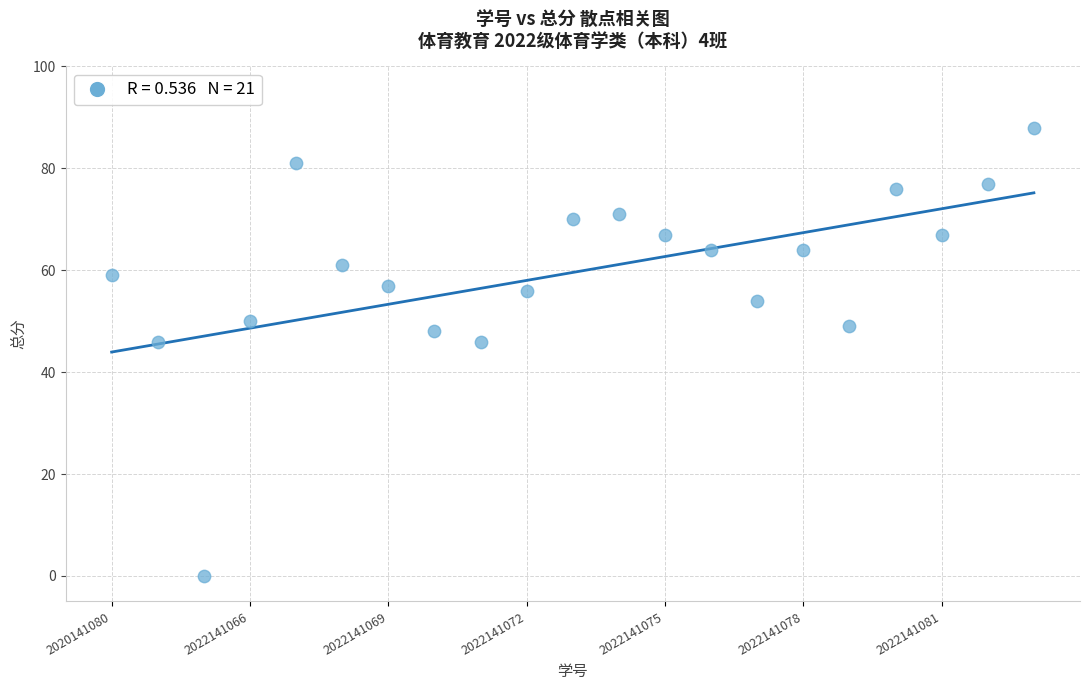

What is the range of Y values (max minus min)?

88